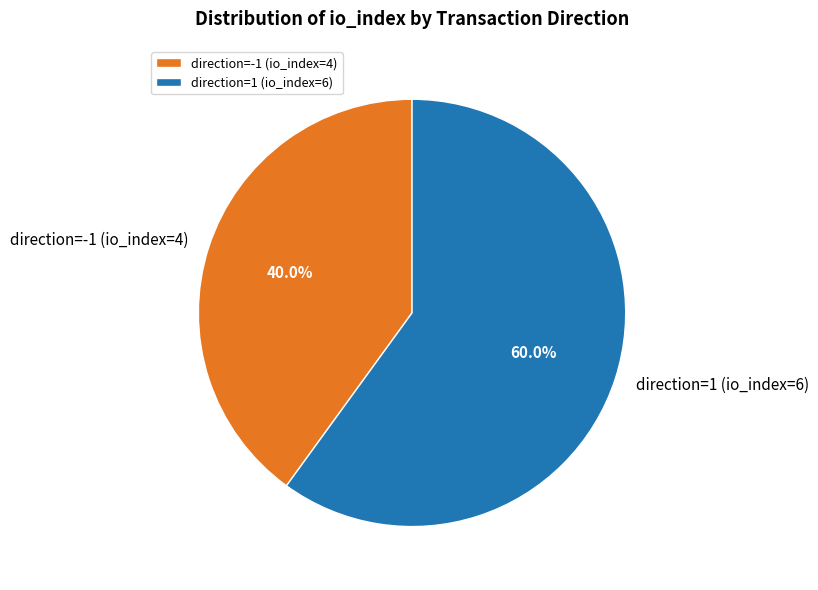

Rank the categories by value from lowest to highest.

direction=-1 (io_index=4), direction=1 (io_index=6)